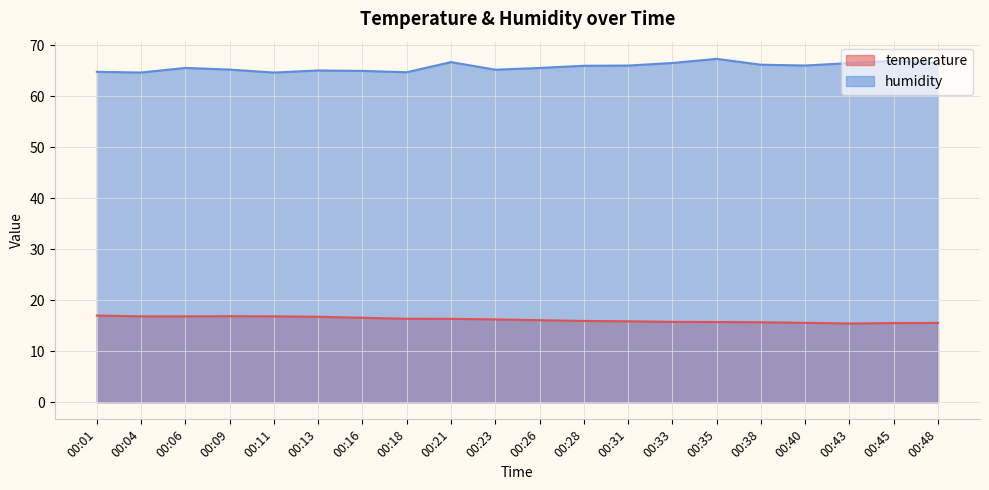

True or false: temperature has a value of 16.8 at 00:13.

True